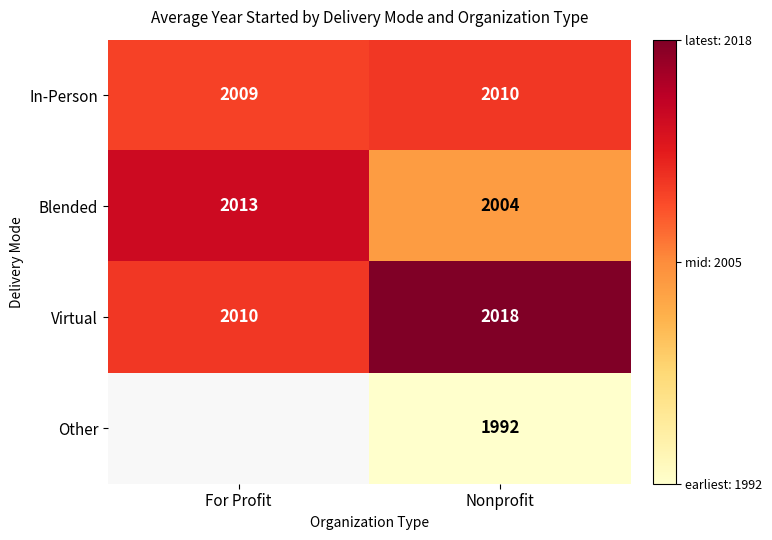

List the labels in order of Virtual value, smallest first.

For Profit, Nonprofit